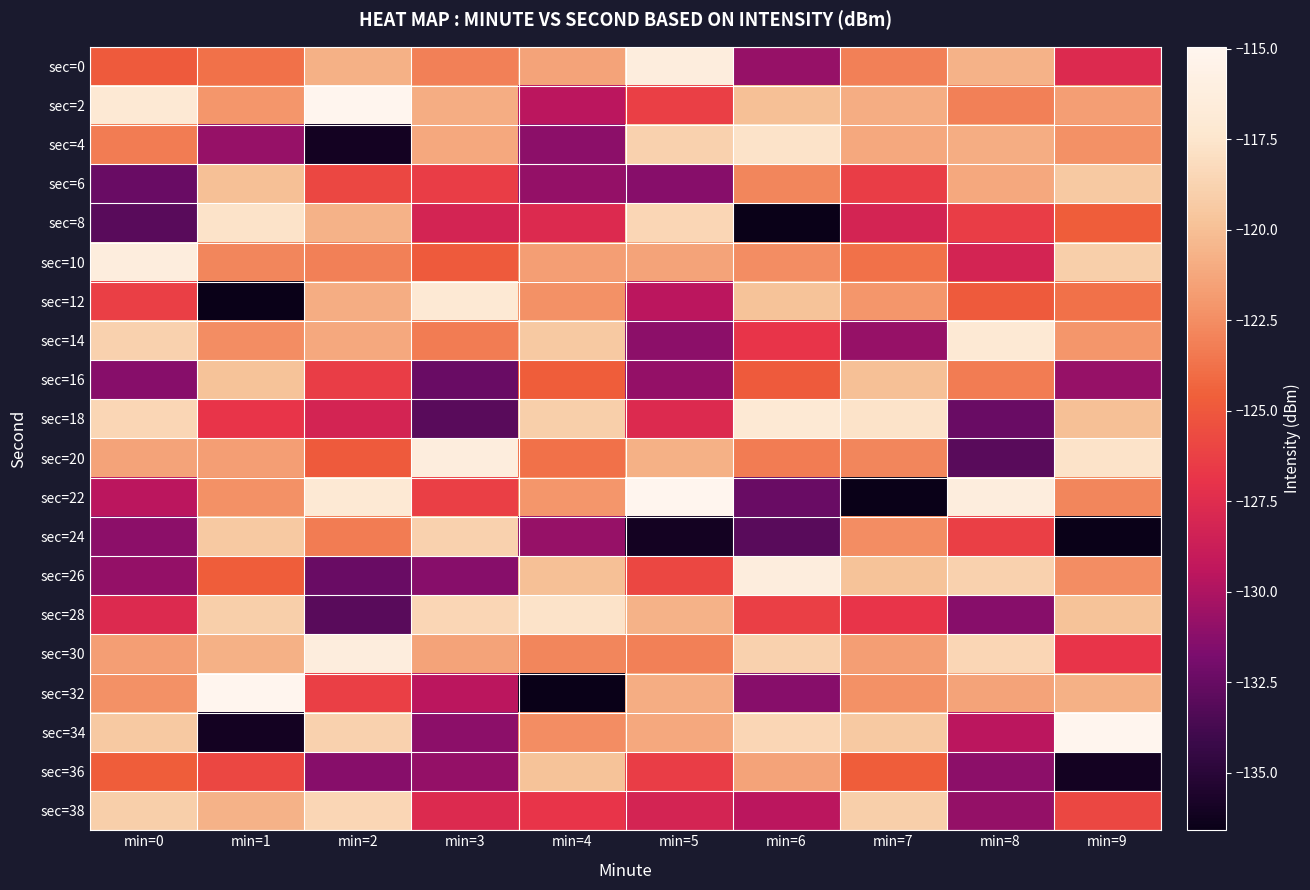

What is the greatest value displayed?

-114.9